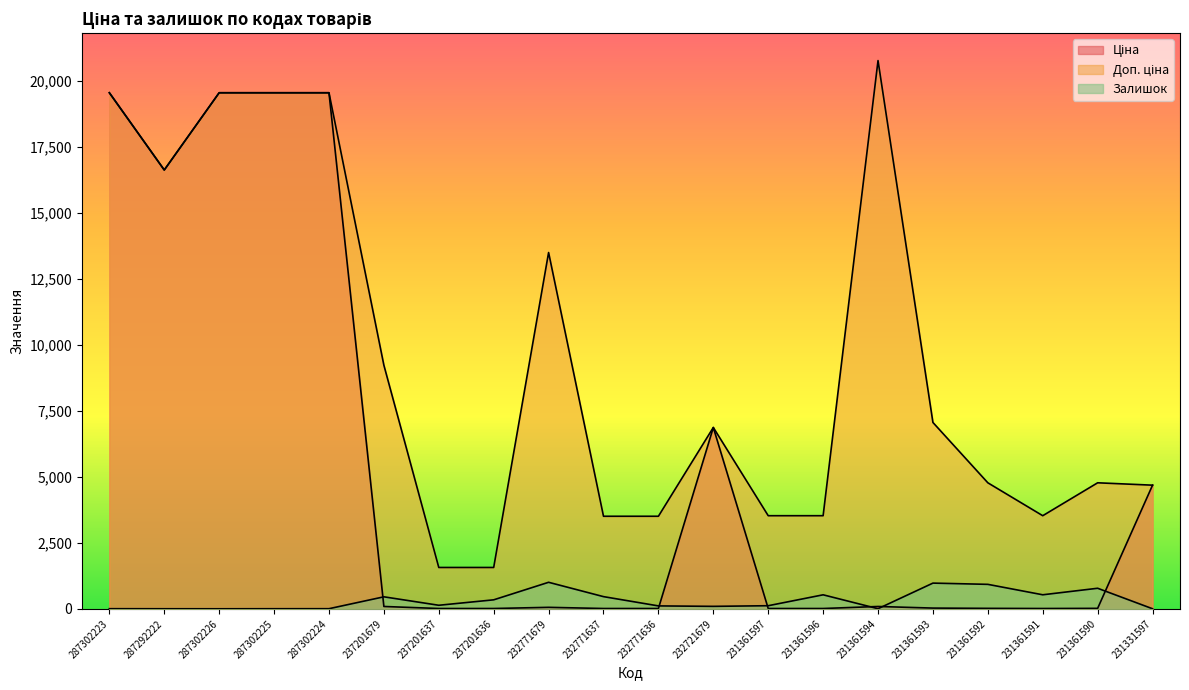

What is the sum of all Ціна values?

106771.6